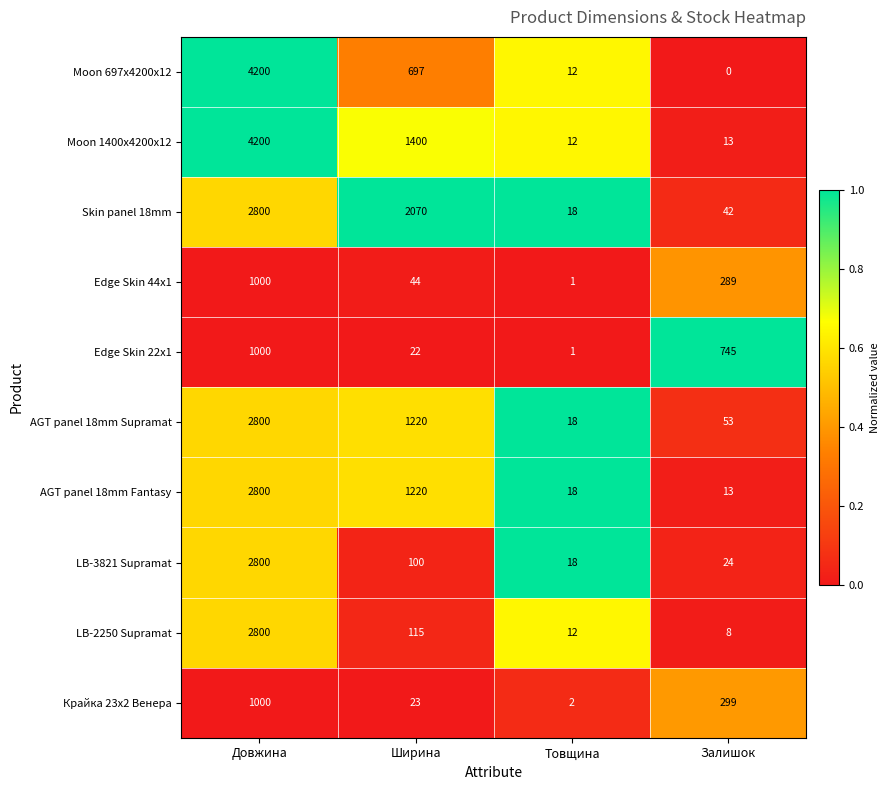

Which series has the largest total across all categories?

Moon 1400x4200x12